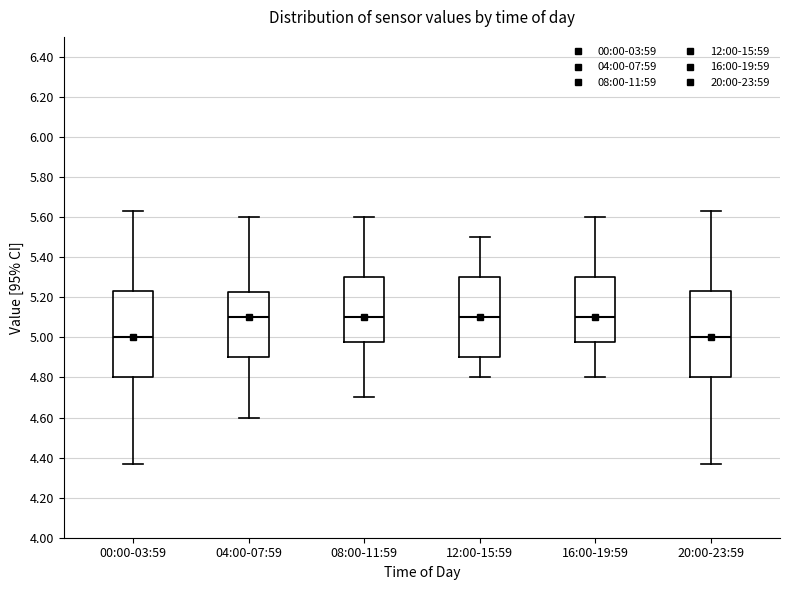

Reading left to right, read every box against the y-axis: the position of its median line, the range the box covers, and the ends of its whiskers. The values are not printed on the chart, so give them approximately, as read against the axis.

00:00-03:59: median 5.00, box 4.80 to 5.24, whiskers 4.38 to 5.64
04:00-07:59: median 5.10, box 4.90 to 5.22, whiskers 4.60 to 5.60
08:00-11:59: median 5.10, box 4.98 to 5.30, whiskers 4.70 to 5.60
12:00-15:59: median 5.10, box 4.90 to 5.30, whiskers 4.80 to 5.50
16:00-19:59: median 5.10, box 4.98 to 5.30, whiskers 4.80 to 5.60
20:00-23:59: median 5.00, box 4.80 to 5.24, whiskers 4.38 to 5.64